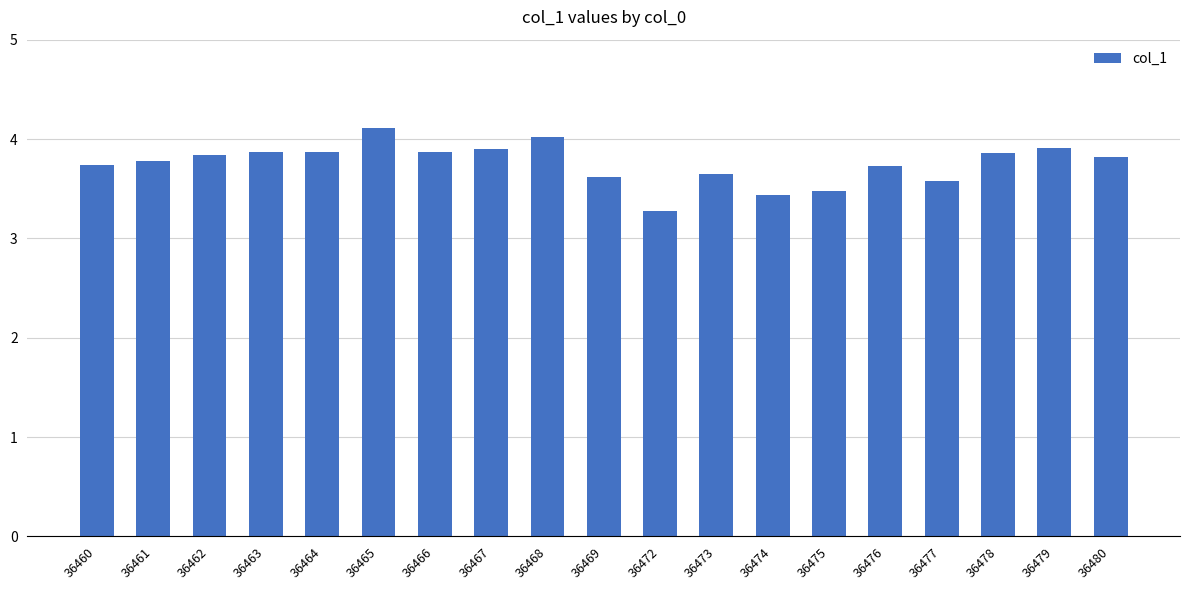

The value at 36472 is 1.8. True or false?

False